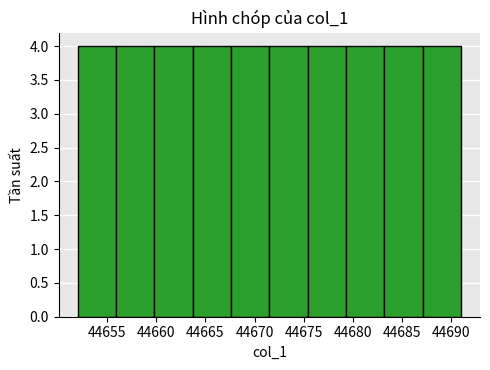

What is the height of the bar covering 44679.3 to 44683.2 on the x-axis? Neither the bar edges nor the heights are printed on the chart, so give them approximately, as read against the axes.

4